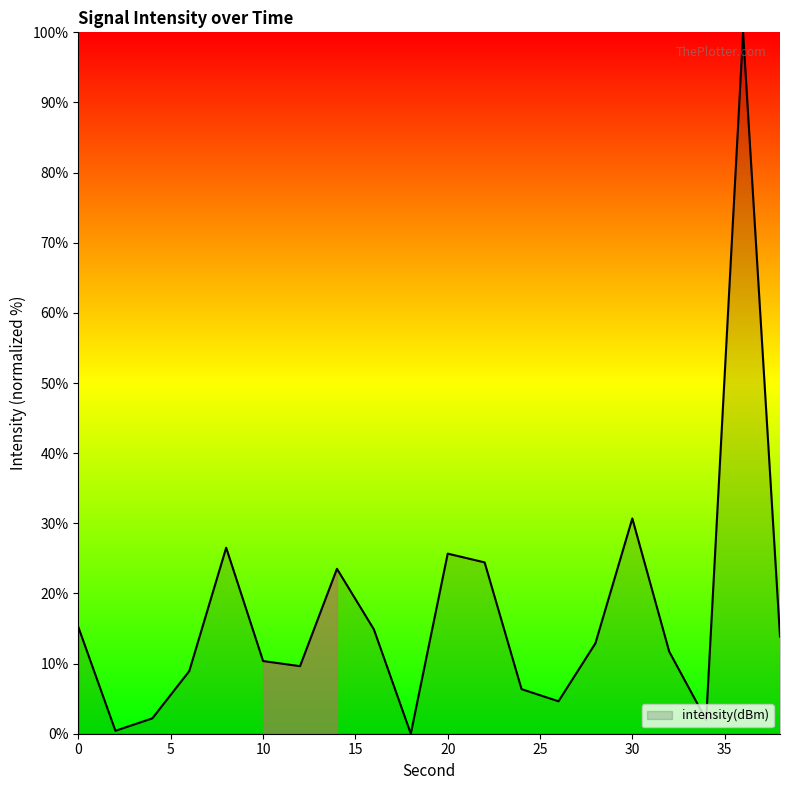

What is the difference between the maximum and minimum values?

100.0